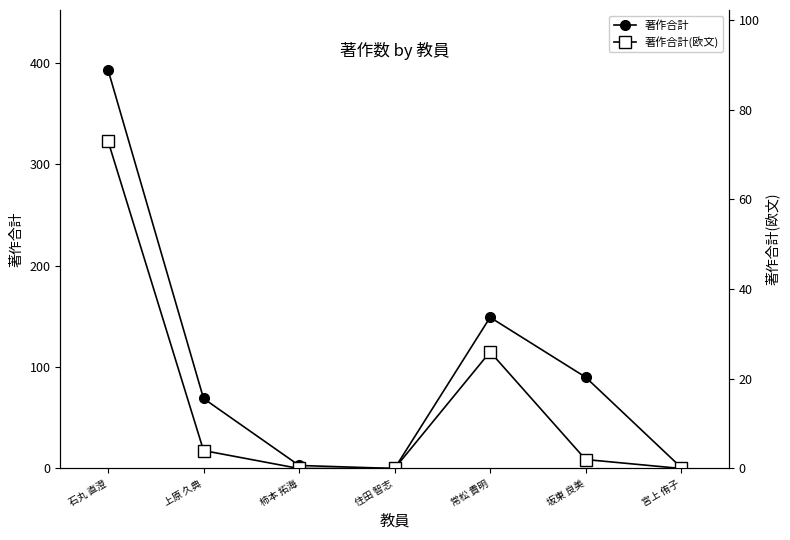

What value does the 著作合計 series have at 坂東 良美, to the nearest 5?

90